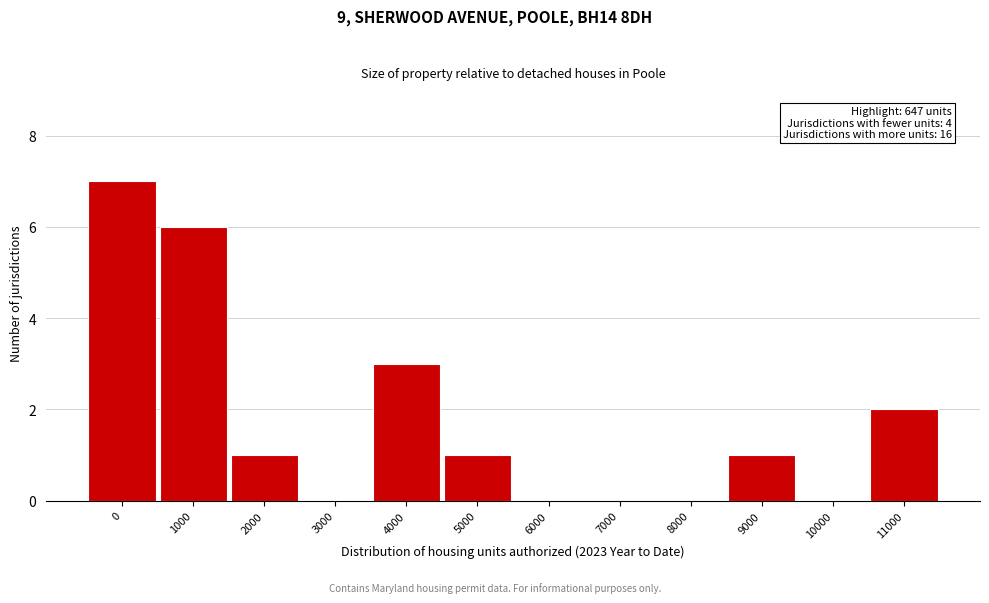

Reading left to right, transcribe all the data shown in this chart.

0=7	1000=6	2000=1	3000=0	4000=3	5000=1	6000=0	7000=0	8000=0	9000=1	10000=0	11000=2